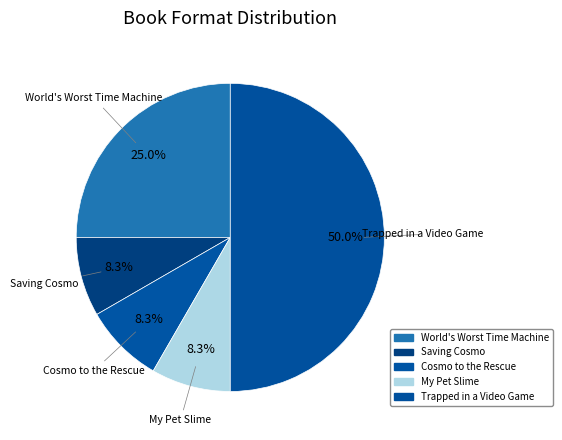

What percentage is the Saving Cosmo slice, to the nearest percent?

8%